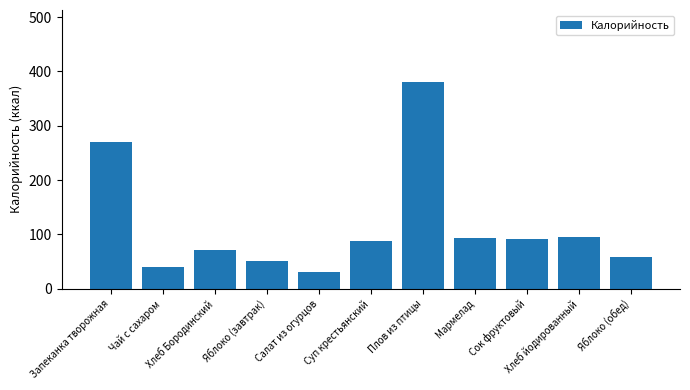

What is the difference between the values at Сок фруктовый and Яблоко (обед)?

33.5